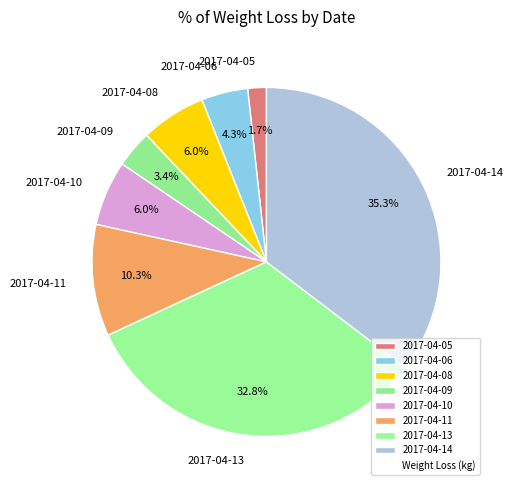

Combined, do 2017-04-13 and 2017-04-09 account for over 50%?

No